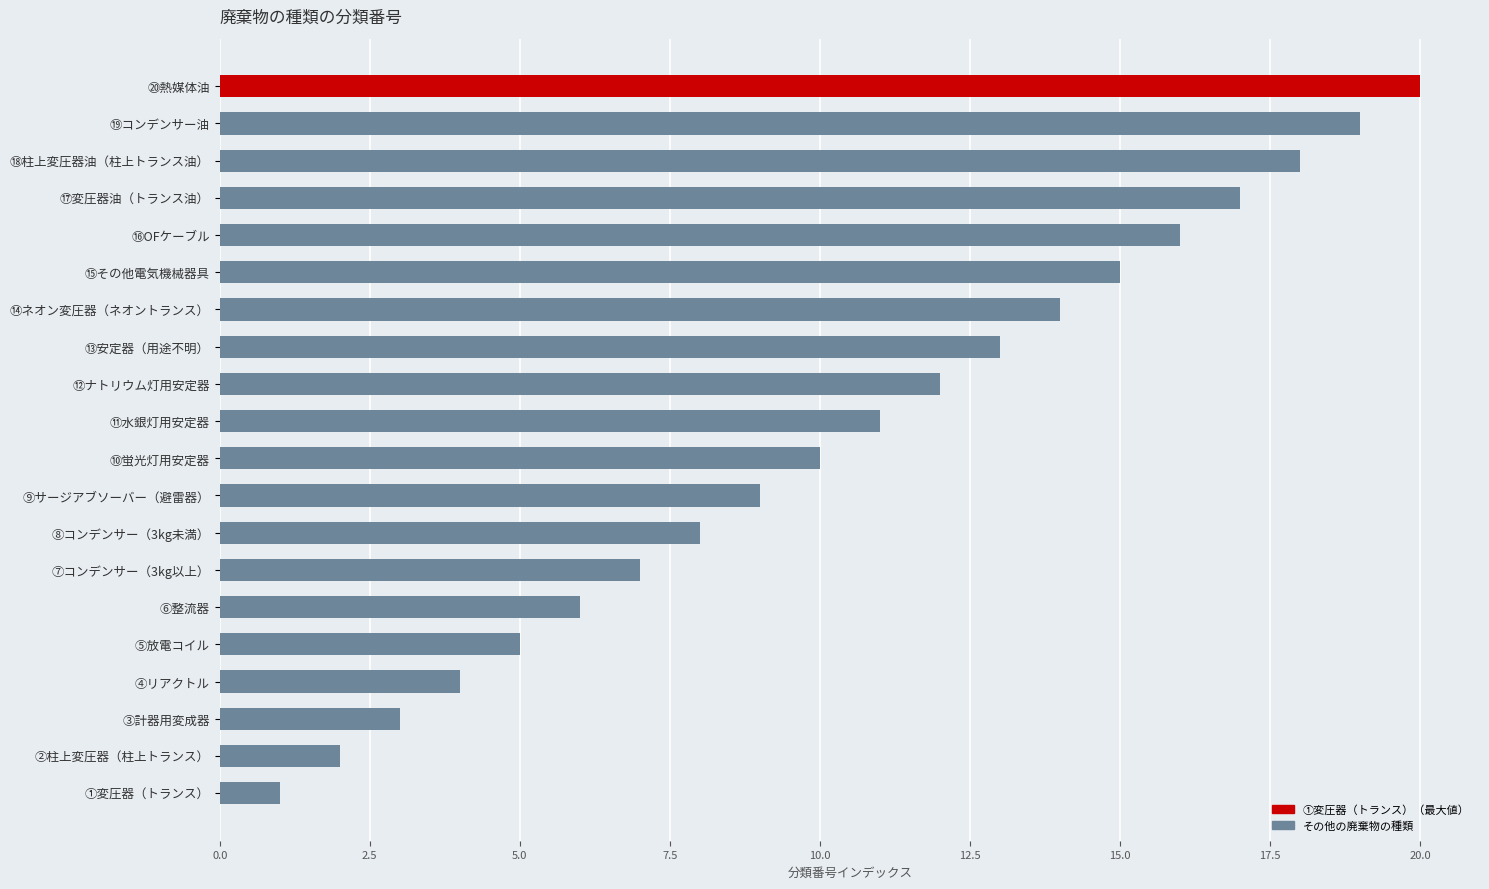

What is the sum of all values?

210